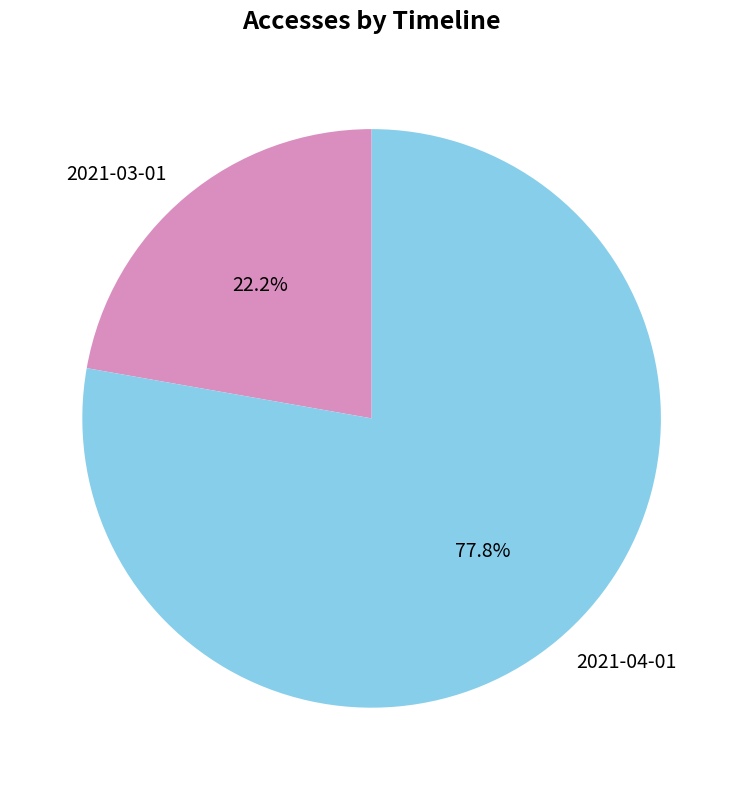

To the nearest percent, what is the difference between the 2021-03-01 and 2021-04-01 slice percentages?

56%